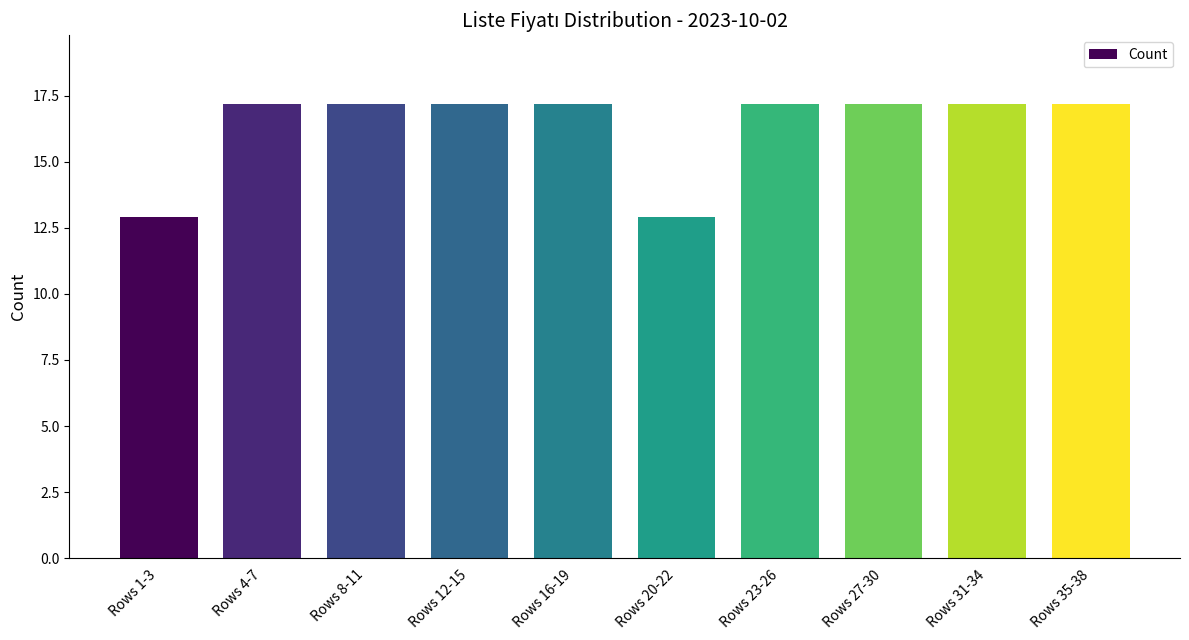

What is the change in value from Rows 4-7 to Rows 20-22?

-4.3